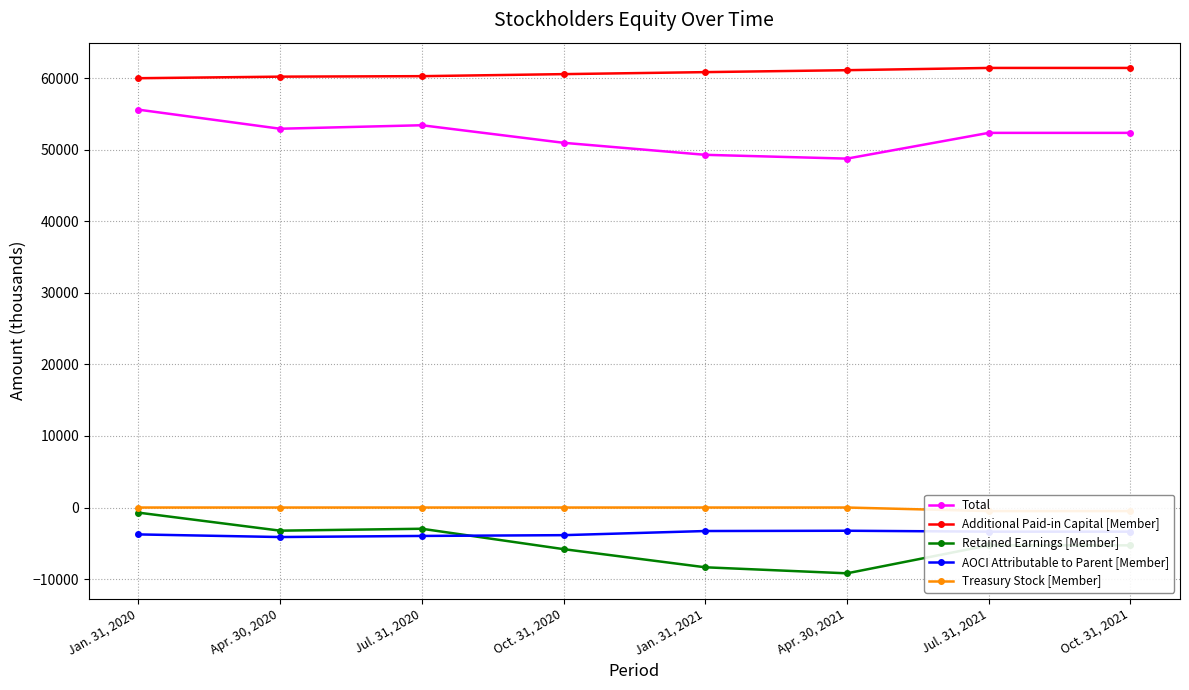

The value of AOCI Attributable to Parent [Member] at Jul. 31, 2020 is -3974. True or false?

True